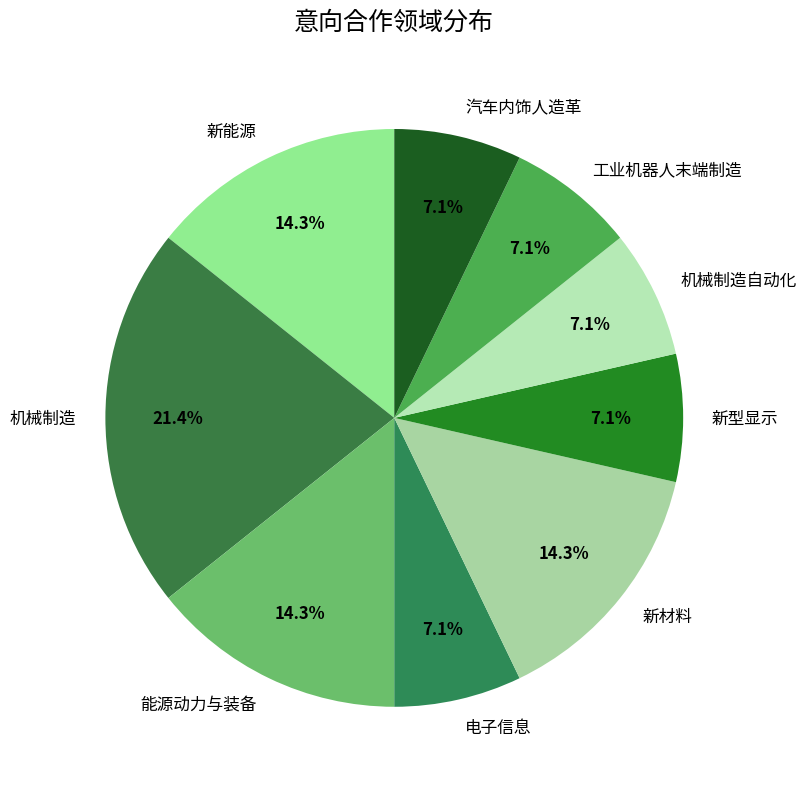

How many slices are in this pie chart?

9